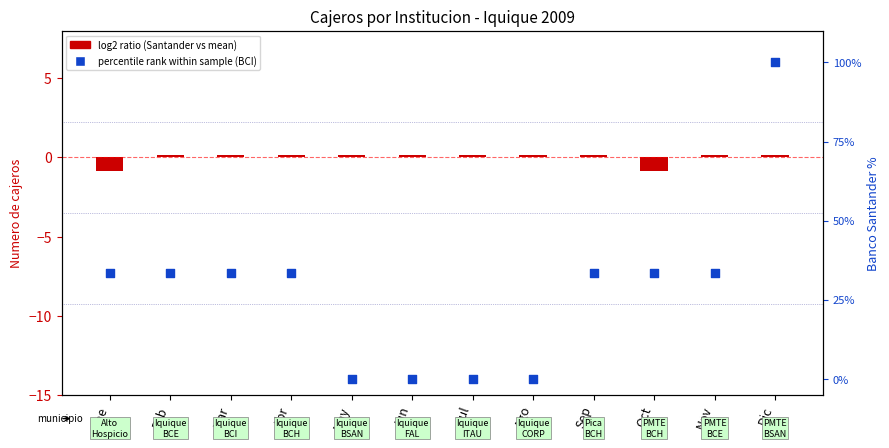

At which category is the sum across all series the highest?

Dic